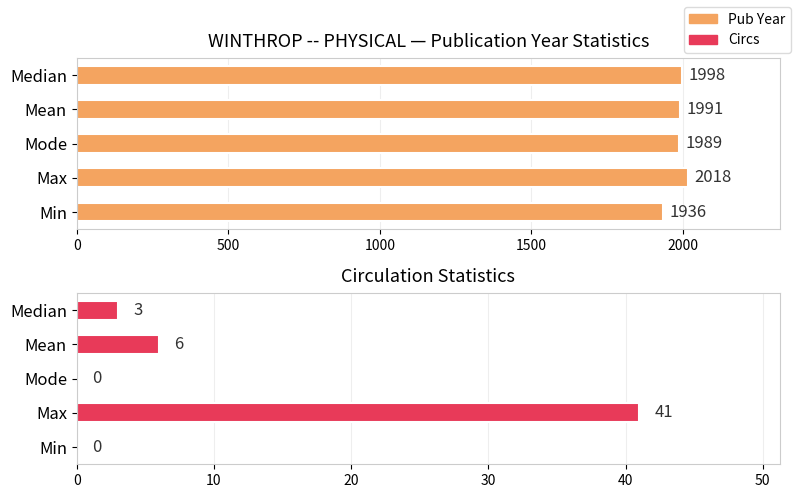

Which series has the largest range (max minus min)?

Pub Year